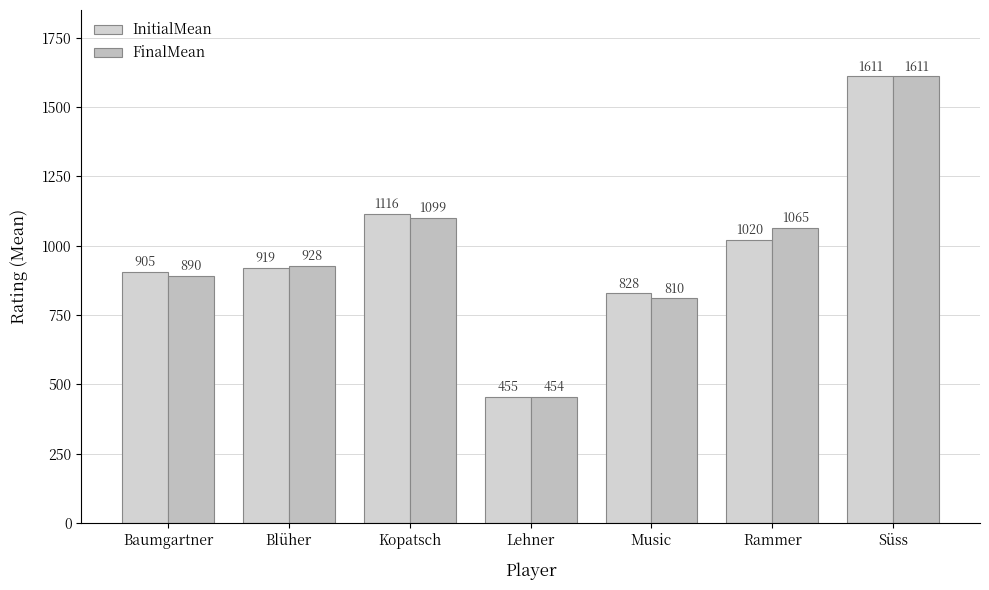

Which series has the largest total across all categories?

FinalMean